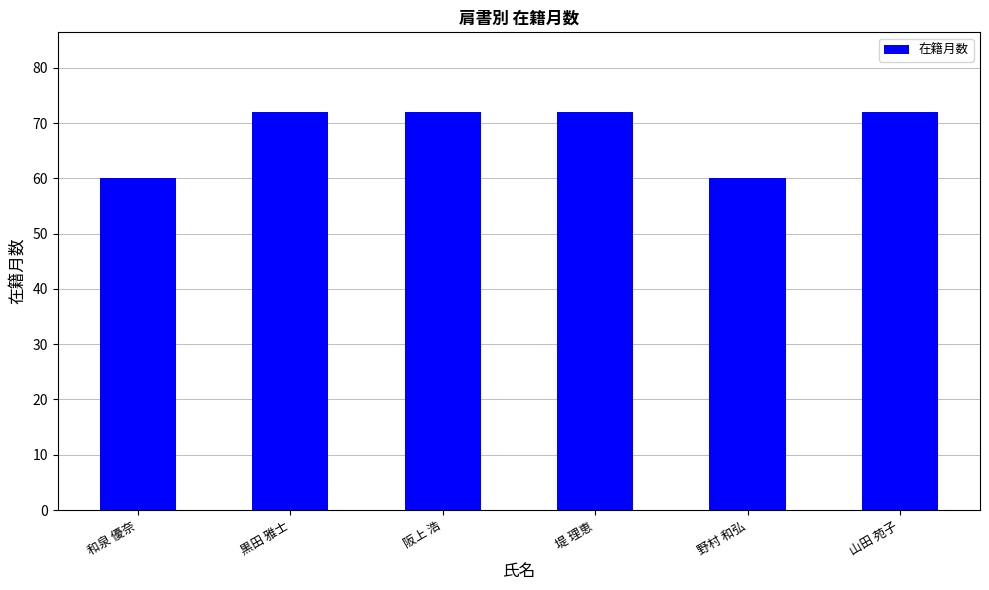

True or false: the data shows 111 at 山田 苑子.

False